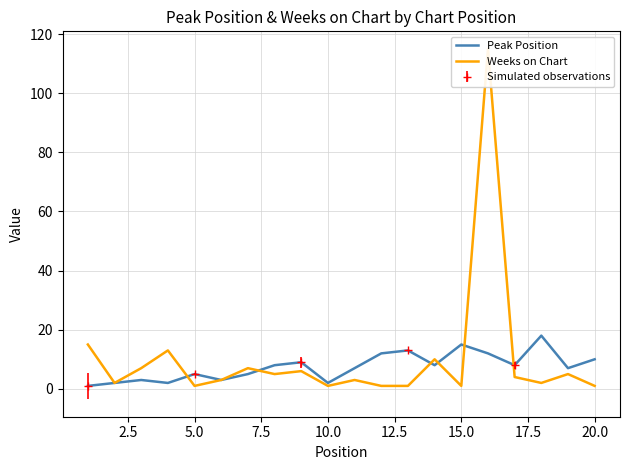

How many data points in Peak Position are less than 8?

10